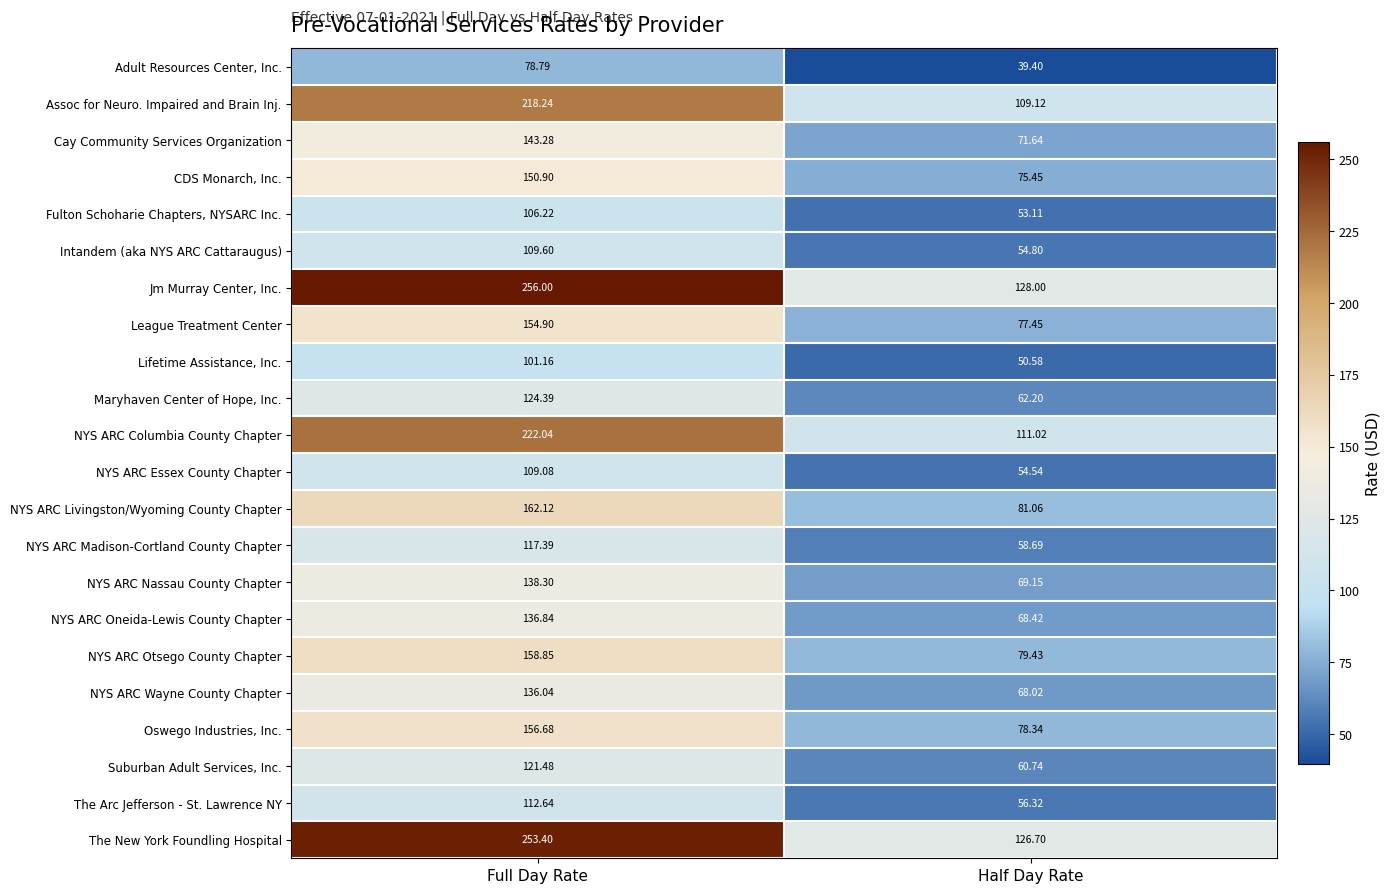

Which series has the widest spread of values?

Jm Murray Center, Inc.